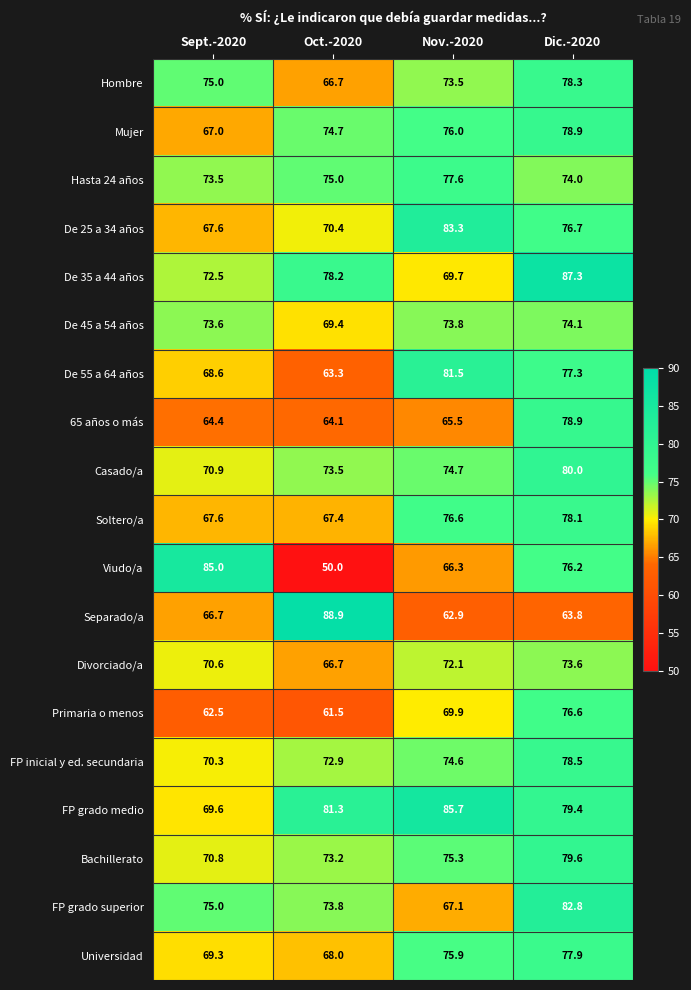

How many data points in Primaria o menos are less than 69?

2